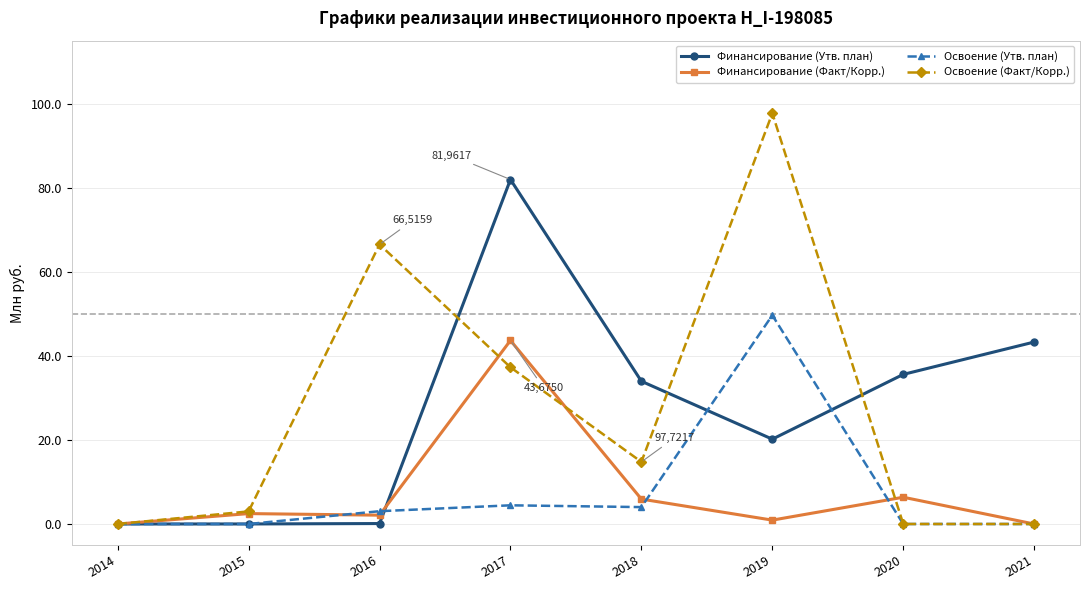

Which series has the widest spread of values?

Освоение (Факт/Корр.)